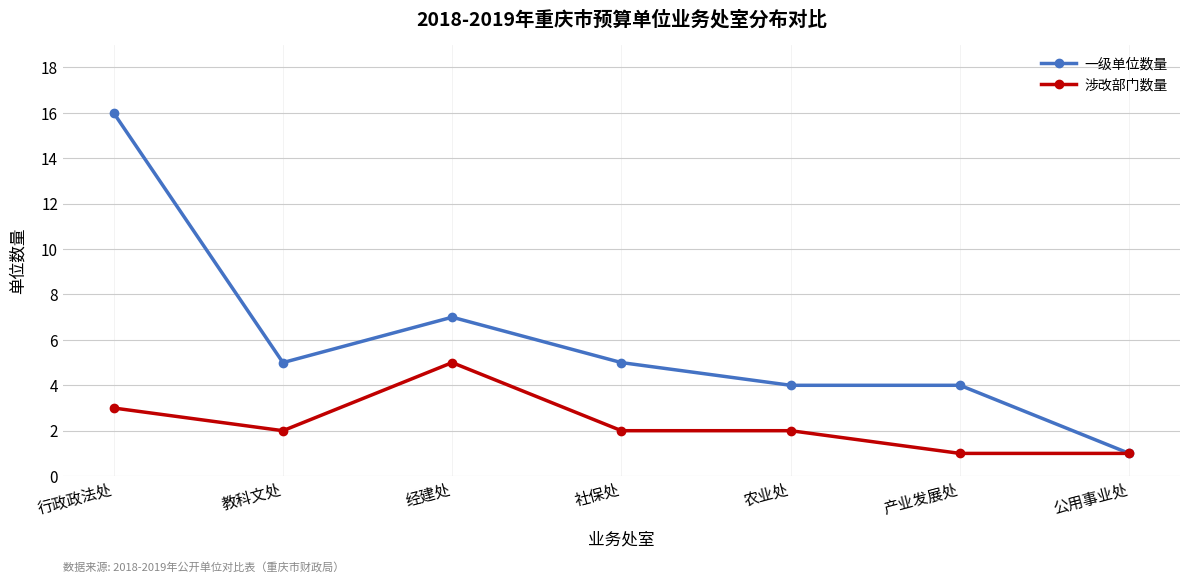

What position from the left is 教科文处?

2